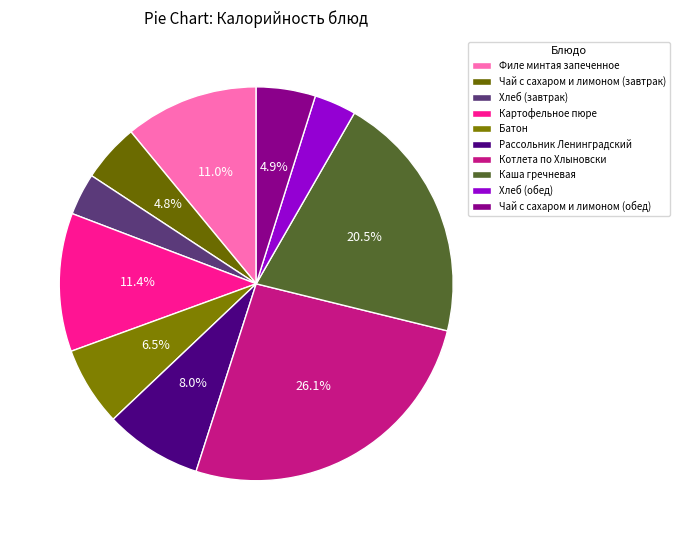

Is Чай с сахаром и лимоном (завтрак) the majority of the pie?

No